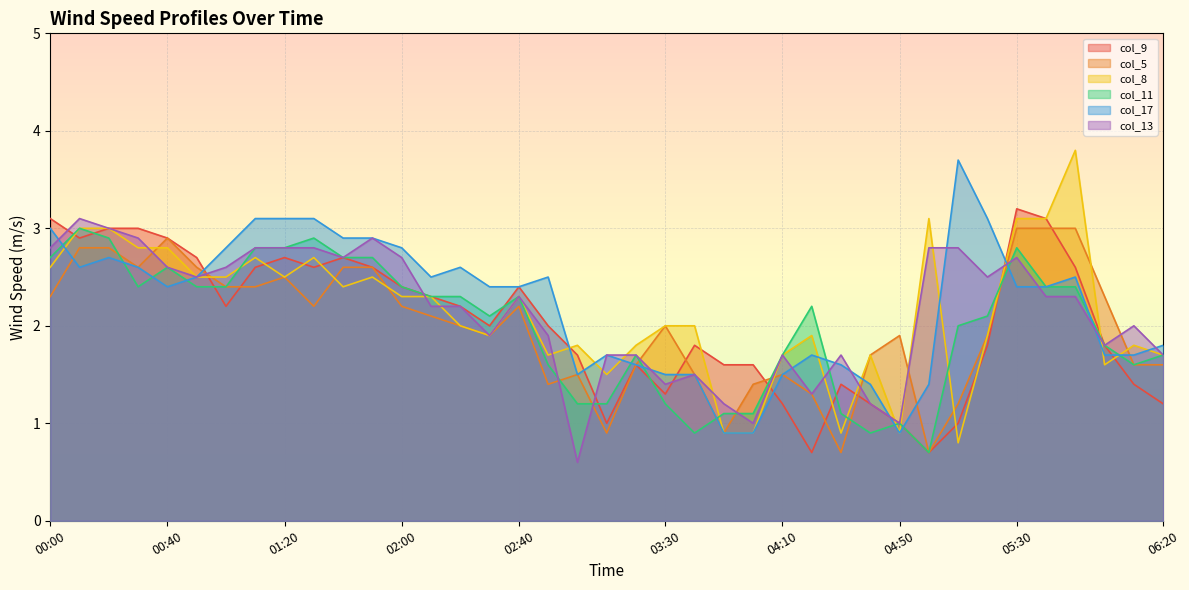

What is the approximate value of col_5 at 02:20?

2.0